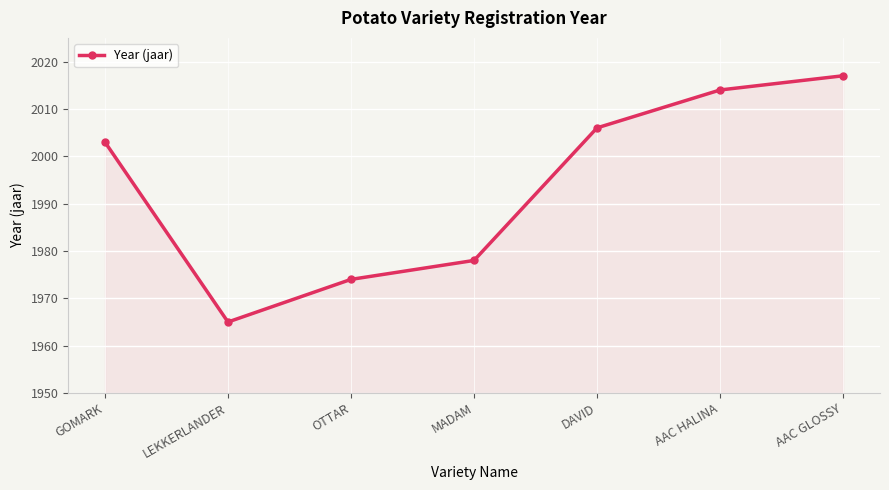

Rank the categories by value from highest to lowest.

AAC GLOSSY, AAC HALINA, DAVID, GOMARK, MADAM, OTTAR, LEKKERLANDER